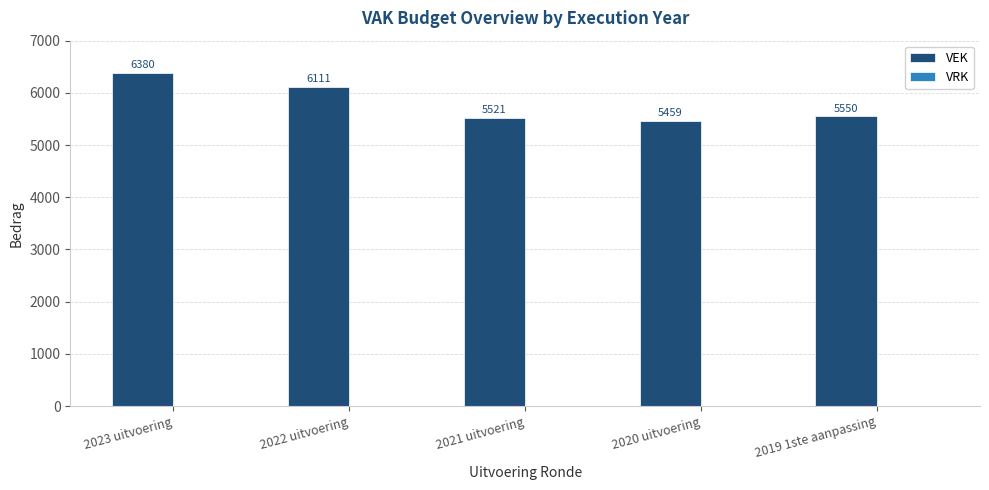

Is it true that the value at 2023 uitvoering is 3690?

False